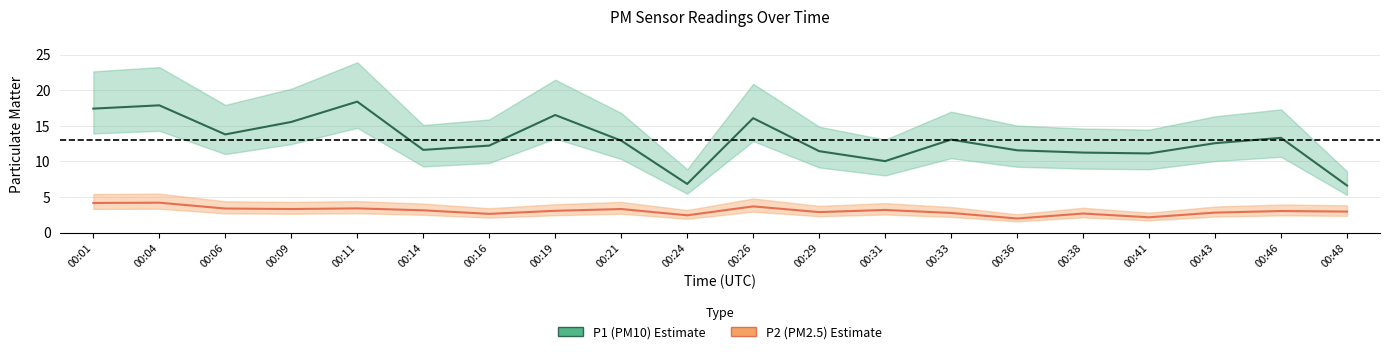

How many data points does each series have?

20